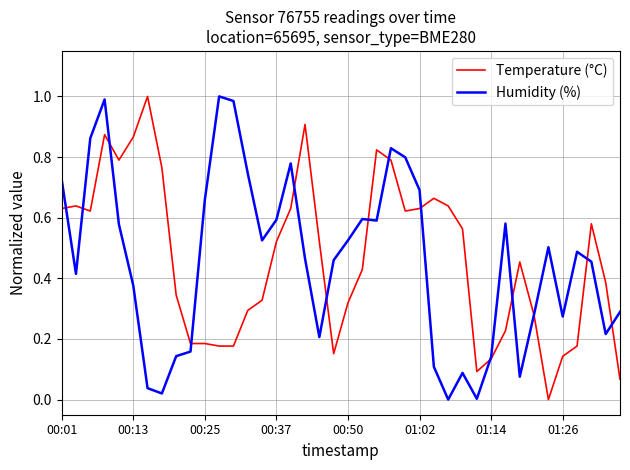

Does the chart display data point markers on the line(s)?

No